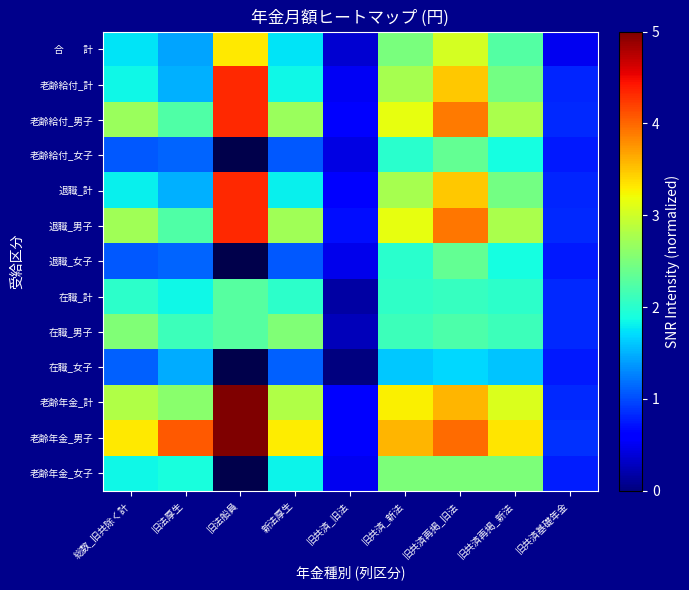

At which category is the sum across all series the highest?

旧共済再掲_旧法